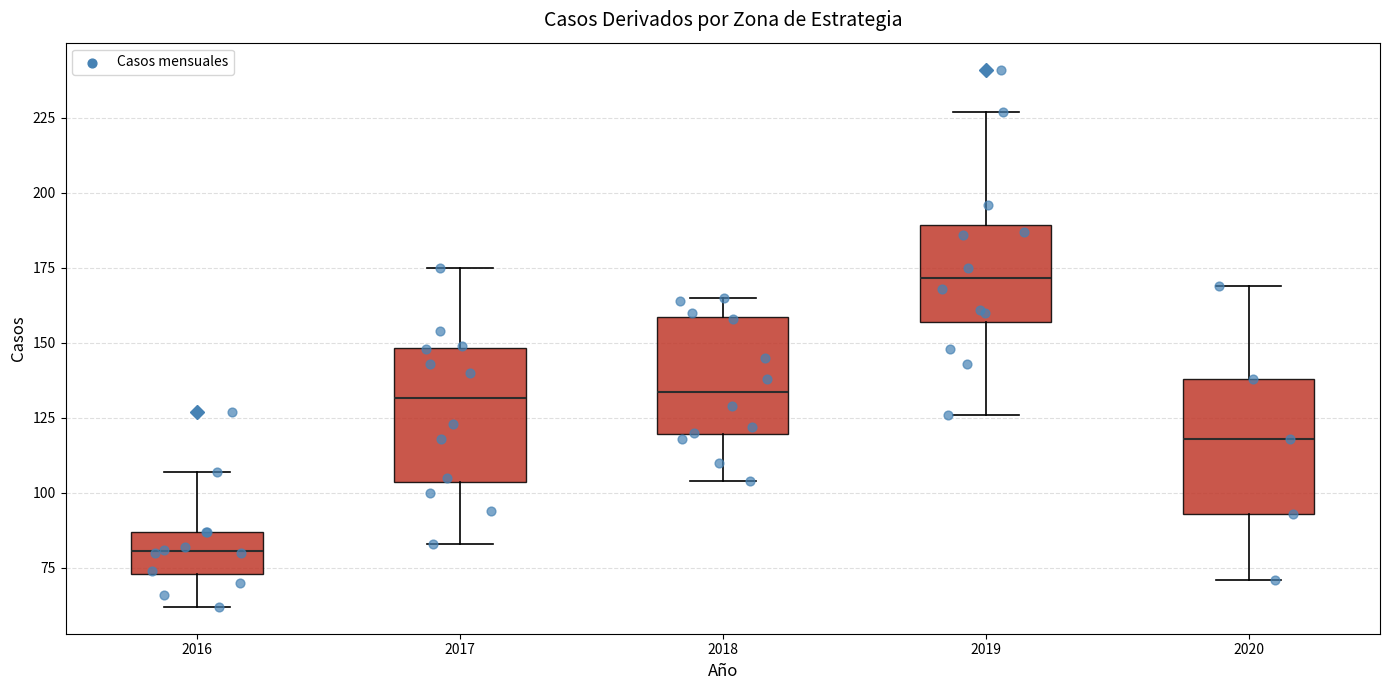

Which box has the lowest median line?

2016